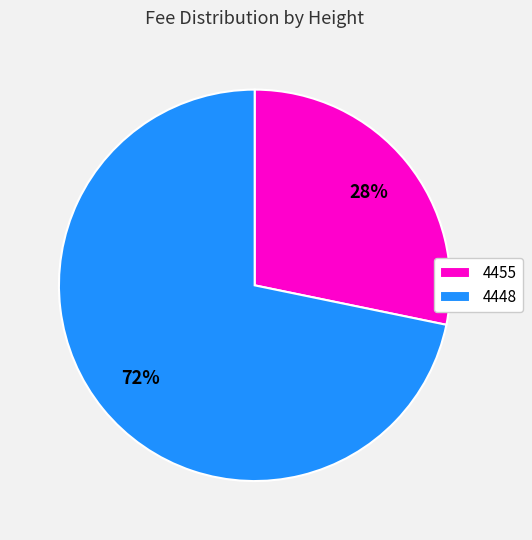

Which slice is the smallest?

4455